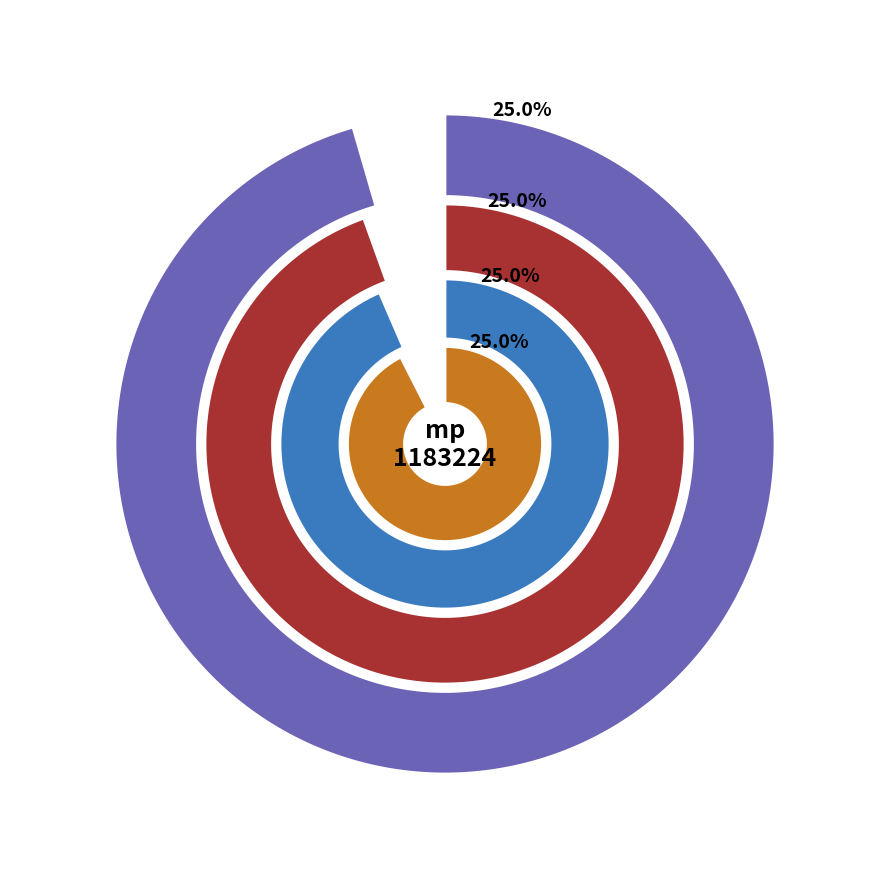

Is there any slice that represents more than half of the pie?

No